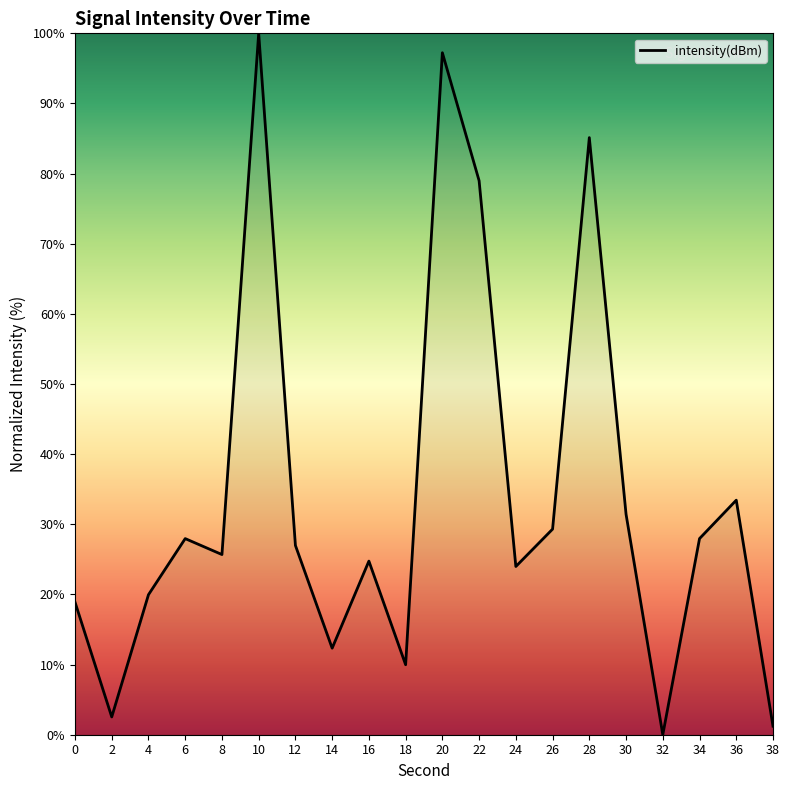

How many lines are shown in the chart?

1